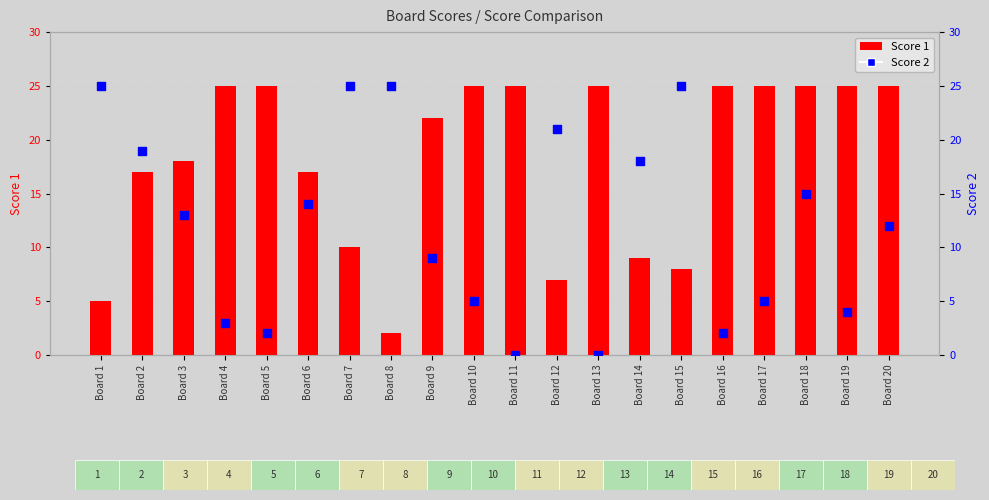

What is the total value across all series at Board 18?

40